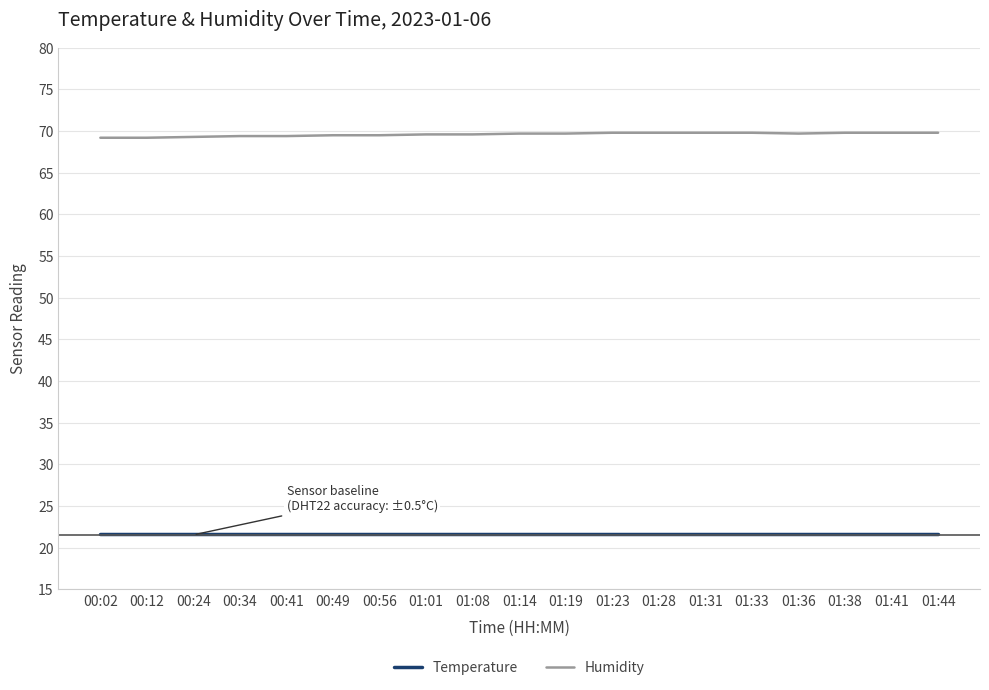

What is the difference between the Humidity values at 00:34 and 00:49?

0.1